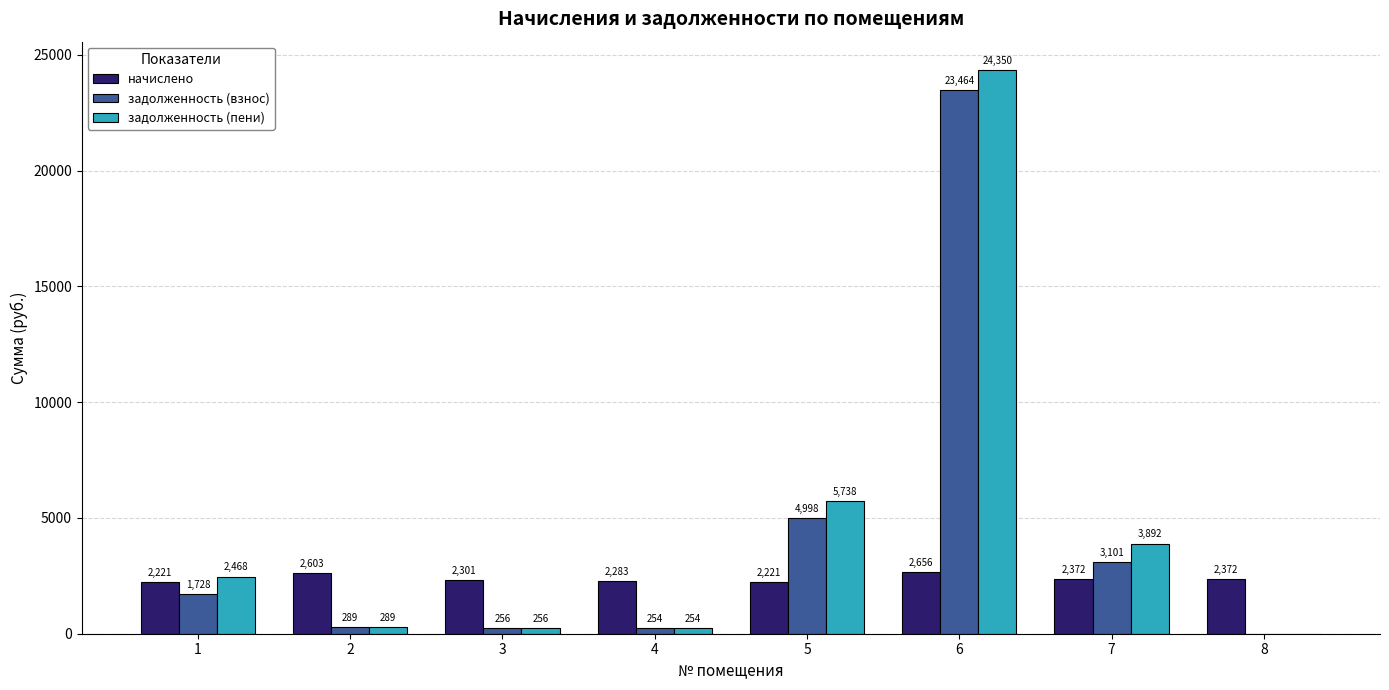

The задолженность (взнос) series shows 289.2 at 2. True or false?

True